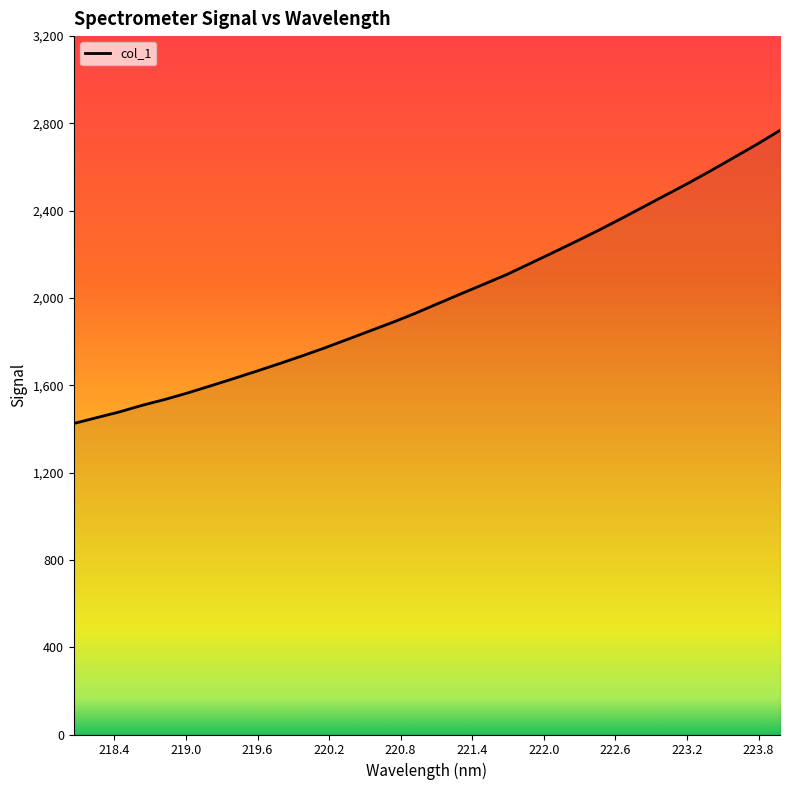

What is the smallest value displayed?

1425.1